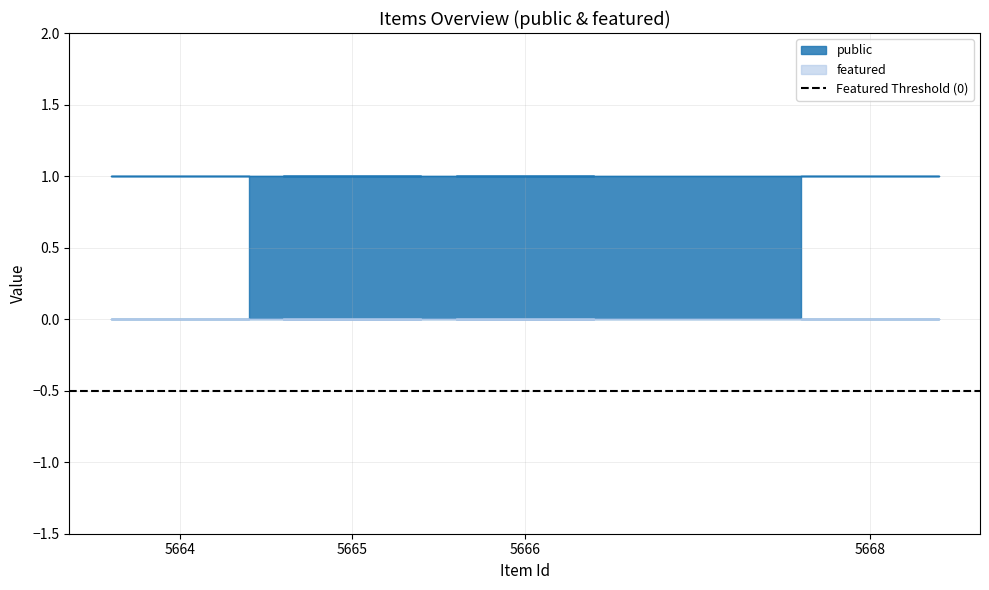

Rank the categories by public value from highest to lowest.

5668, 5666, 5665, 5664